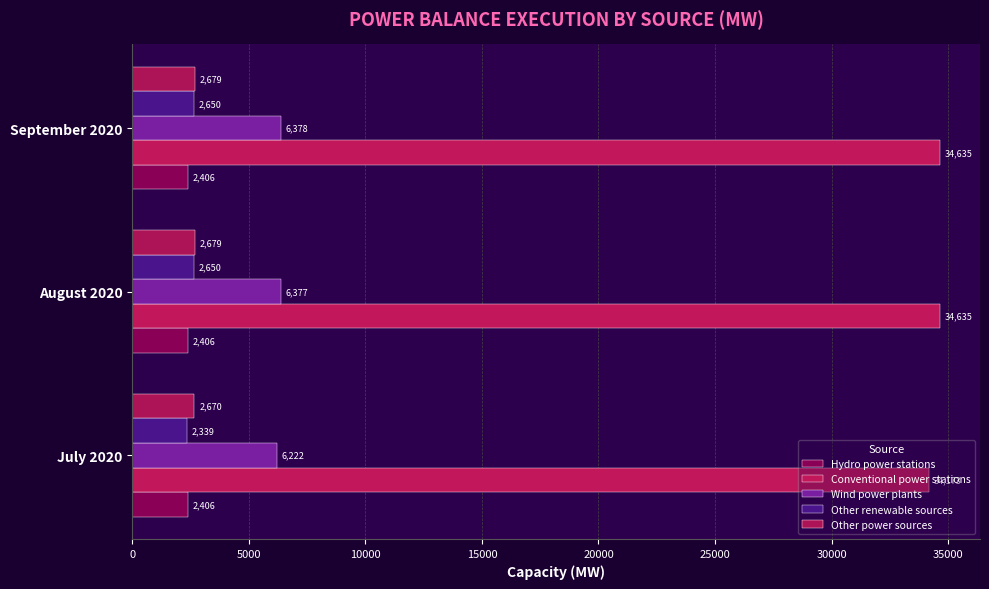

What is the difference between the maximum and second lowest values in the Wind power plants series?

1.5